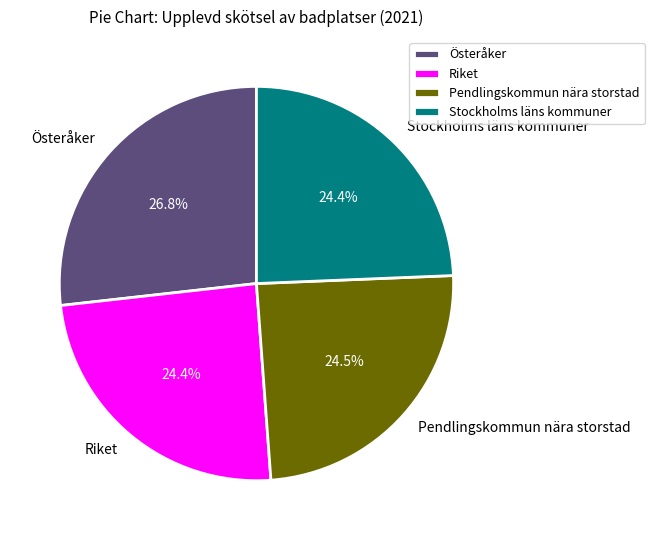

How many slices are in this pie chart?

4